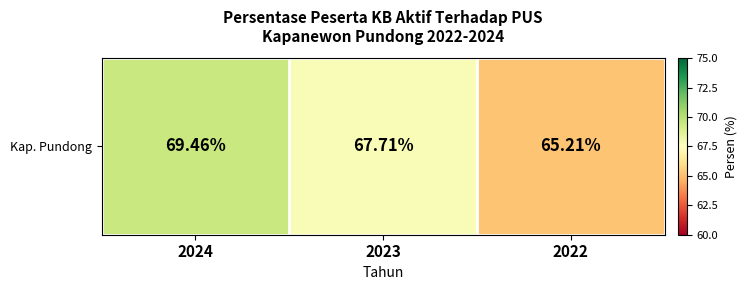

Which has a higher value, 2024 or 2022?

2024